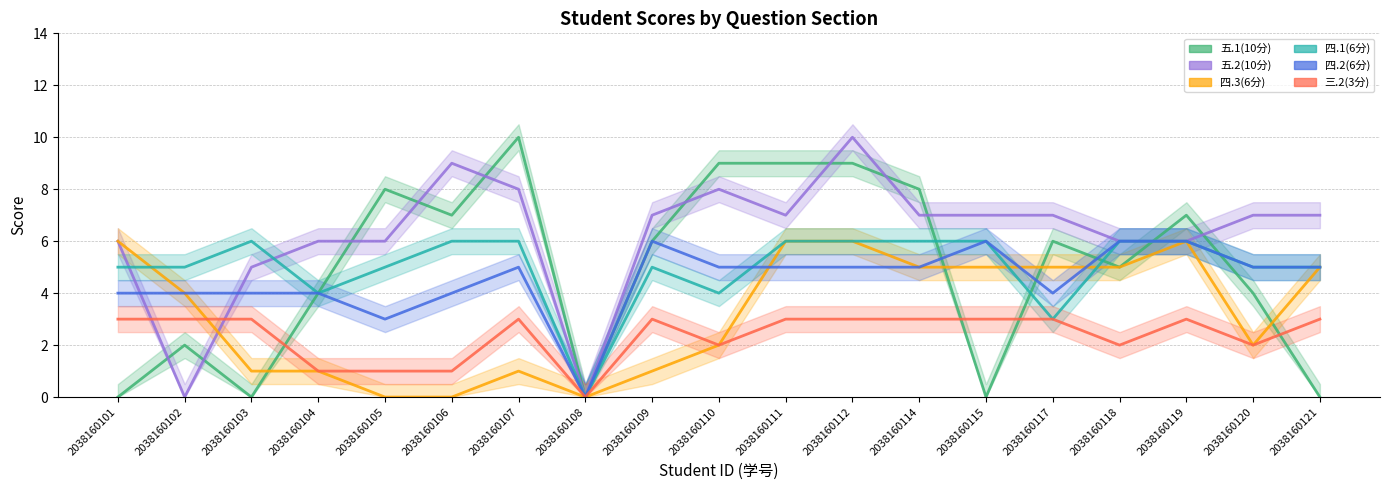

What is the difference between the highest and lowest values at 2038160107?

9